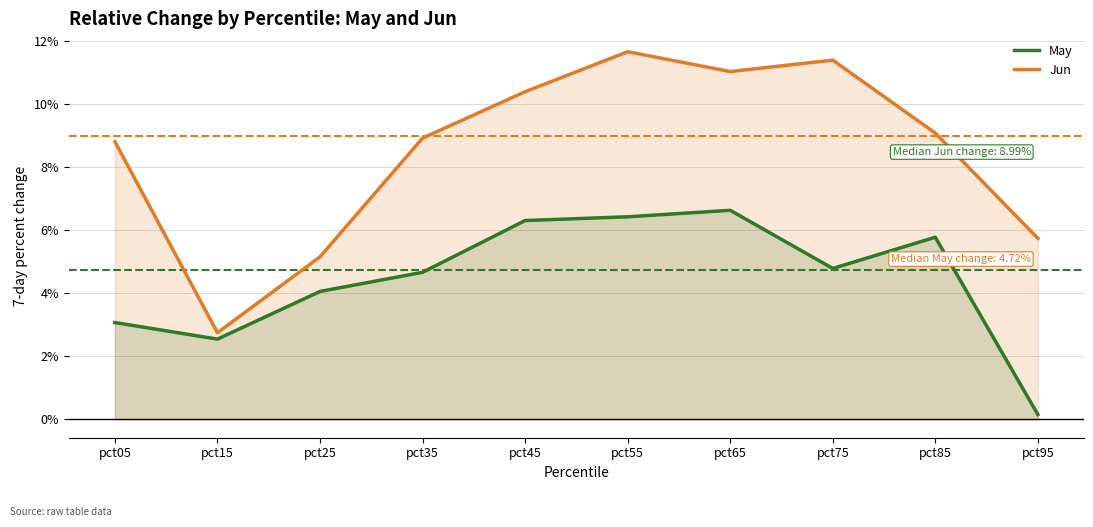

Reading left to right, list all the values displayed in this chart.

May: pct05=0.0	pct15=0.0	pct25=0.0	pct35=0.0	pct45=0.1	pct55=0.1	pct65=0.1	pct75=0.0	pct85=0.1	pct95=0.0
Jun: pct05=0.1	pct15=0.0	pct25=0.1	pct35=0.1	pct45=0.1	pct55=0.1	pct65=0.1	pct75=0.1	pct85=0.1	pct95=0.1